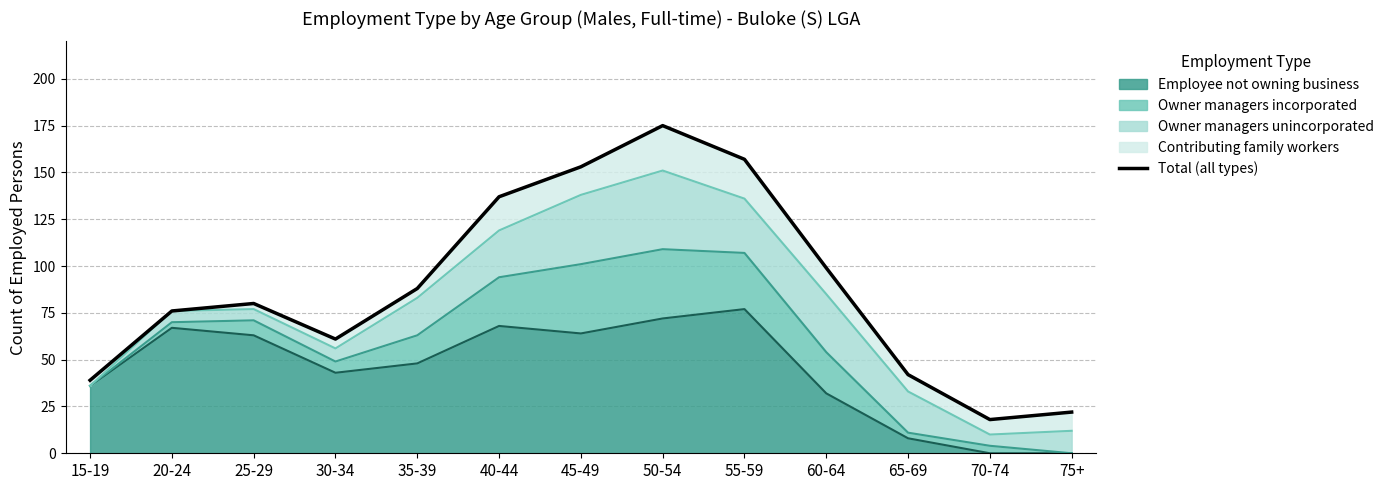

How many points are higher than both their immediate neighbors (excluding endpoints)?

2